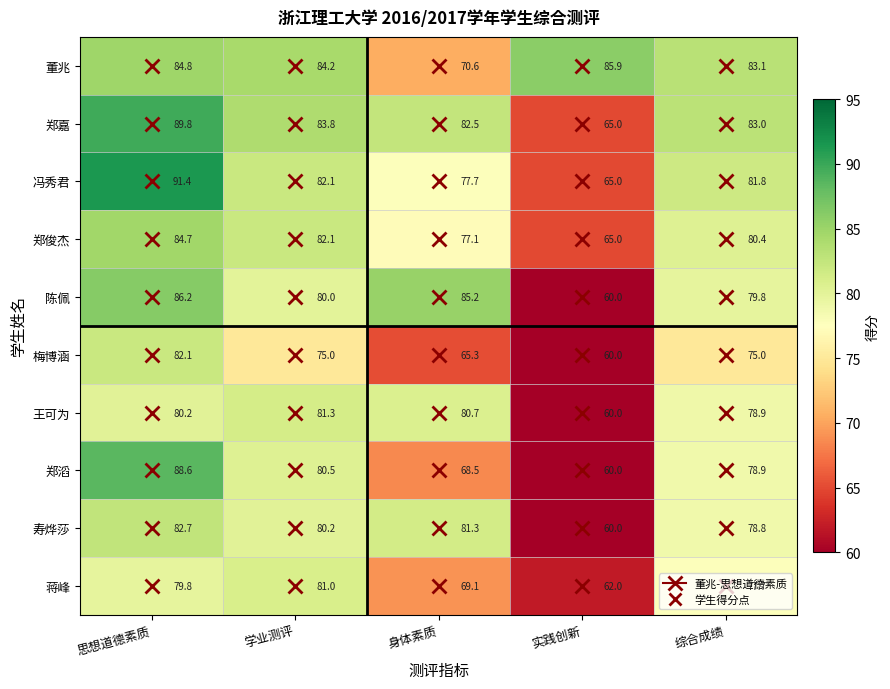

List the series in order of their peak value, highest first.

冯秀君, 郑嘉, 郑滔, 陈佩, 董兆, 郑俊杰, 寿烨莎, 梅博涵, 王可为, 蒋峰